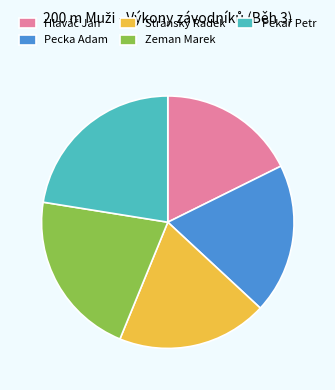

Does Zeman Marek represent more than half of the total?

No